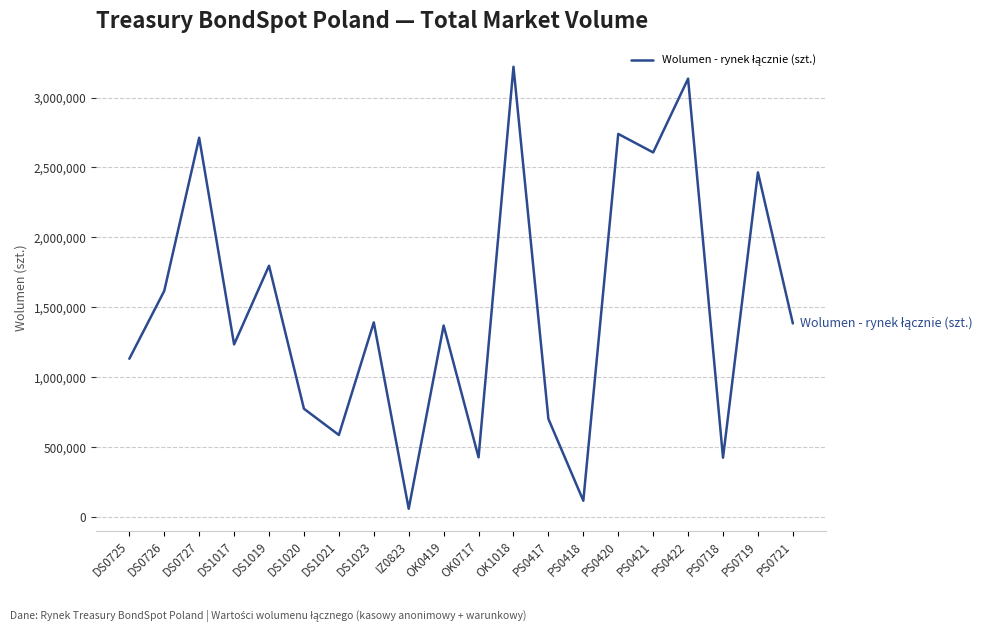

What is the maximum value shown in the chart?

3220000